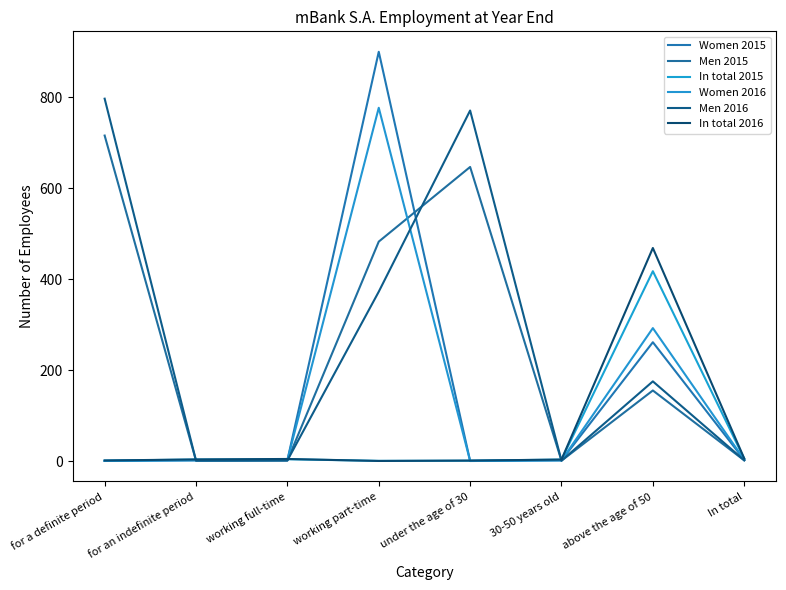

What is the value of the Women 2016 point at the 2nd from the left?

2.6